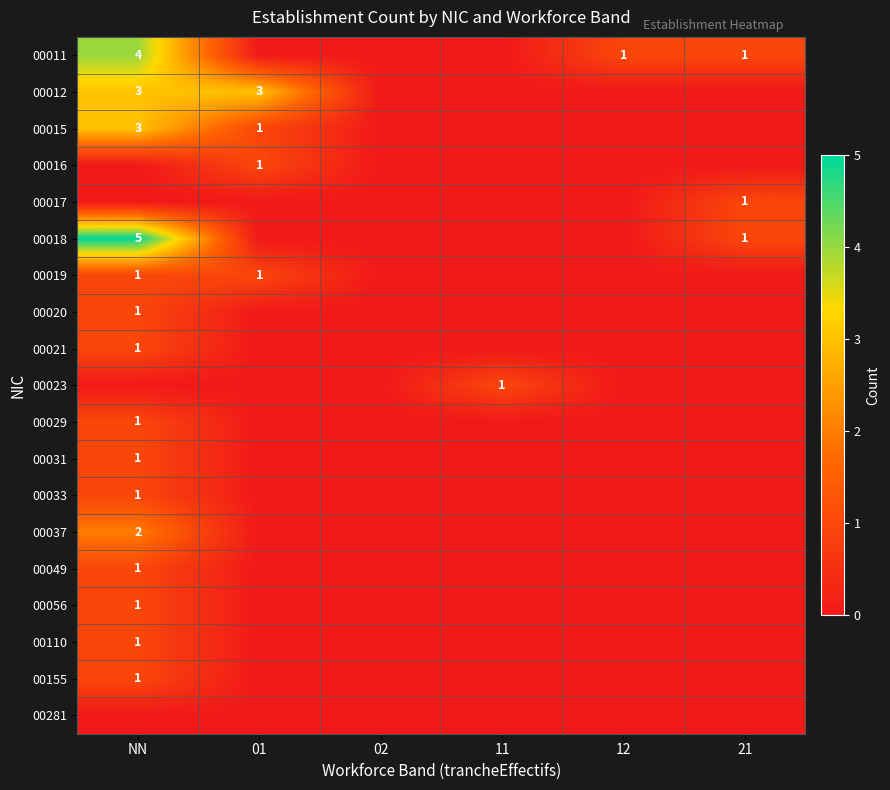

At which label does 00056 reach its minimum?

01